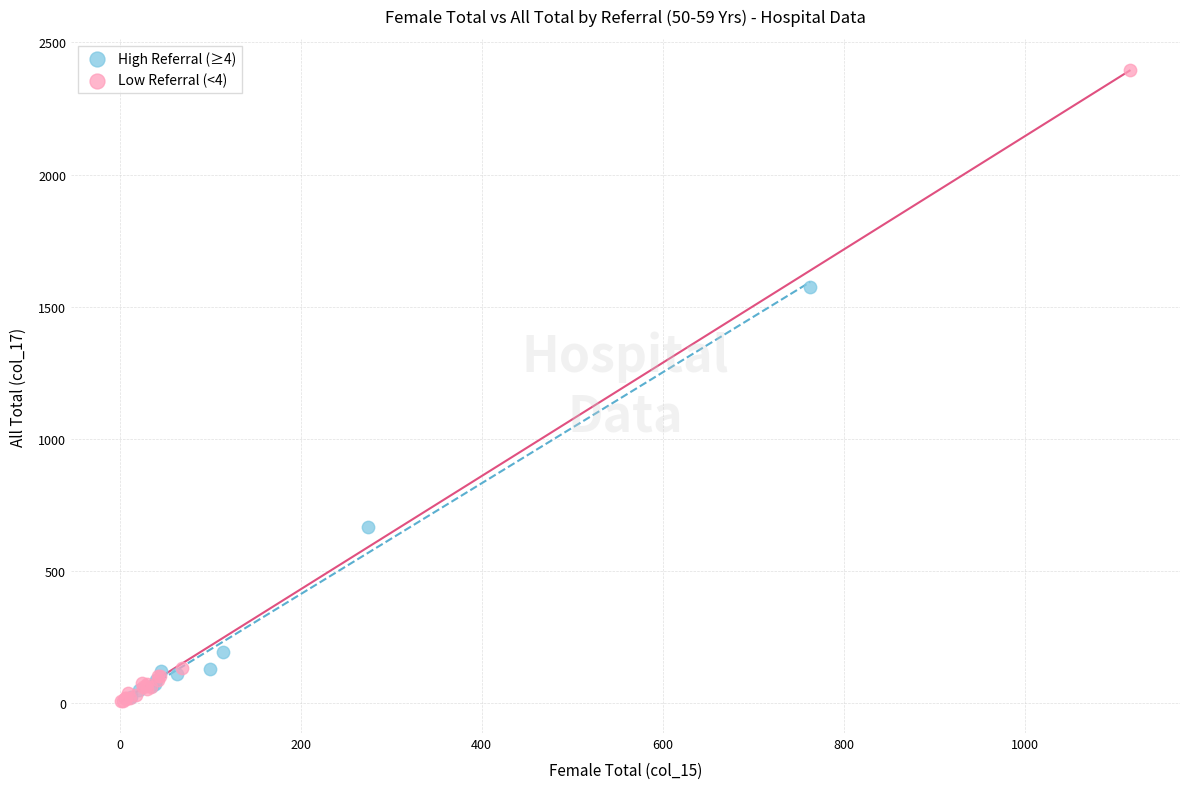

Which series contains the highest Y value?

Low Referral (<4)